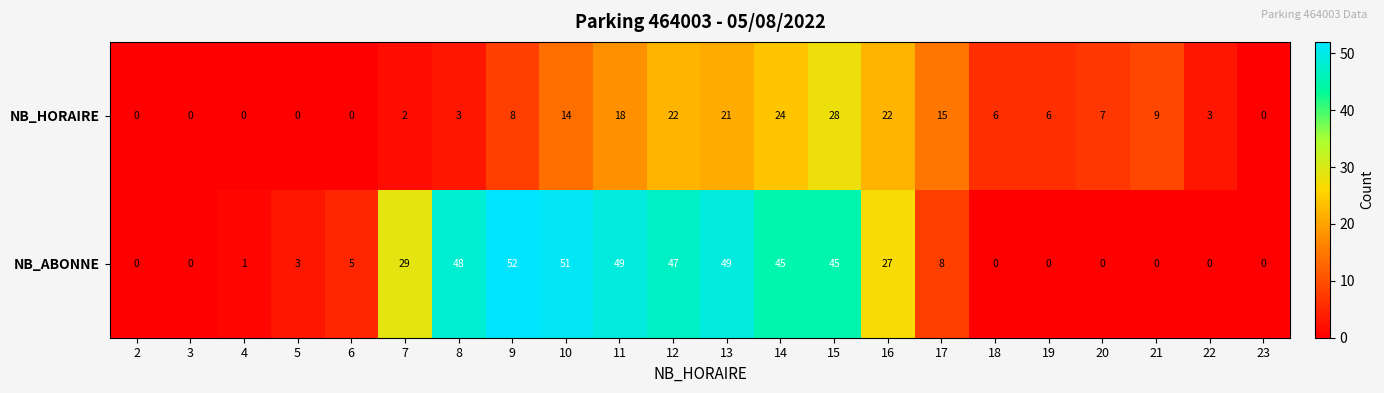

Between 5 and 8, which series saw the biggest shift?

NB_ABONNE